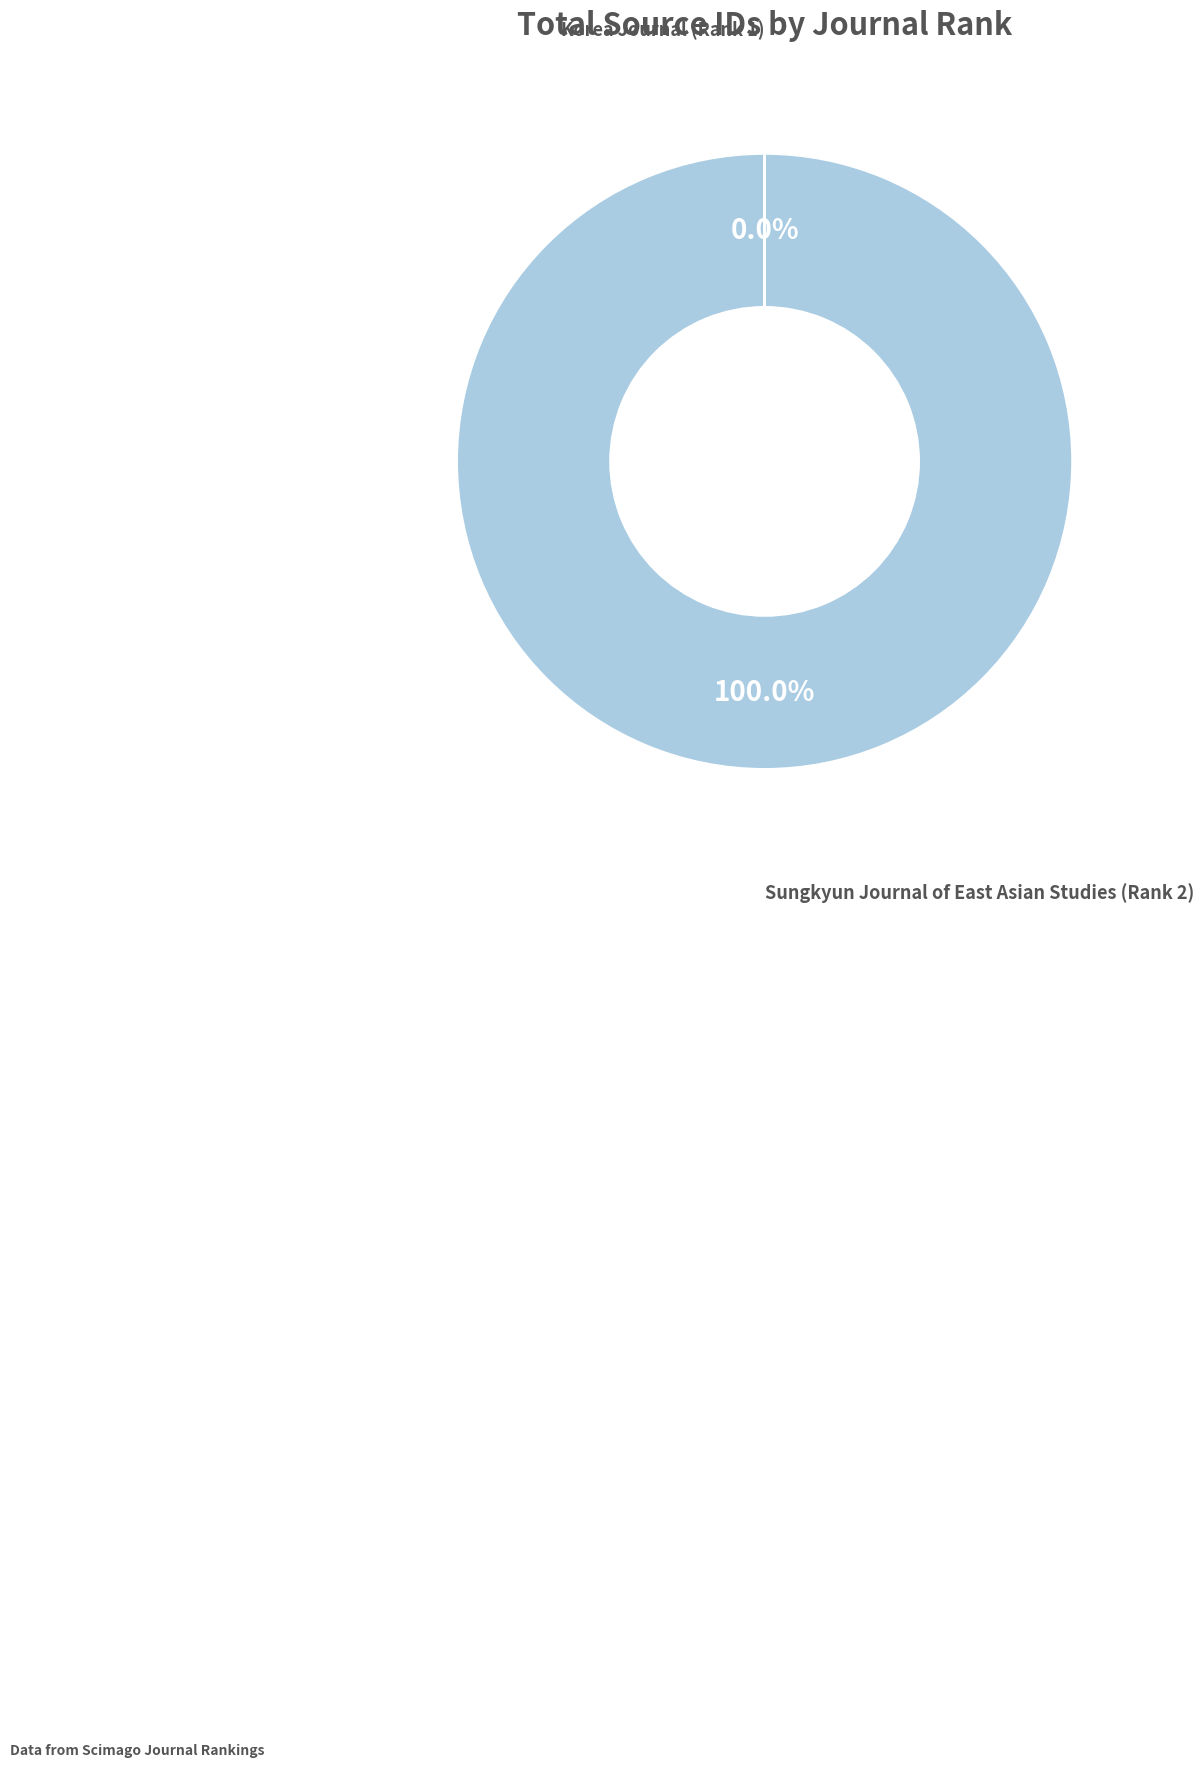

Does Sungkyun Journal of East Asian Studies (Rank 2) represent more than half of the total?

Yes